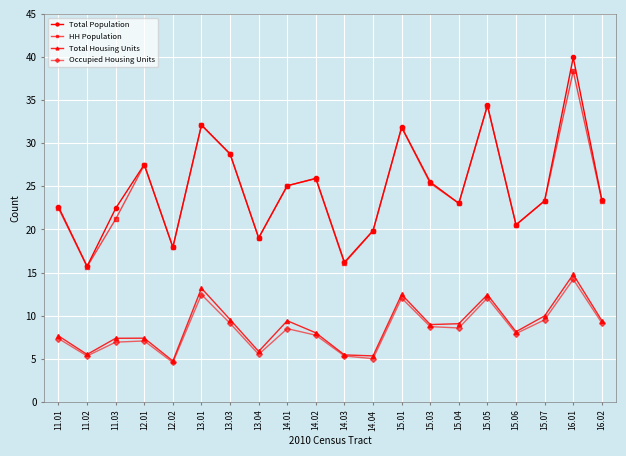

The value of HH Population at 11.02 is 26.7. True or false?

False